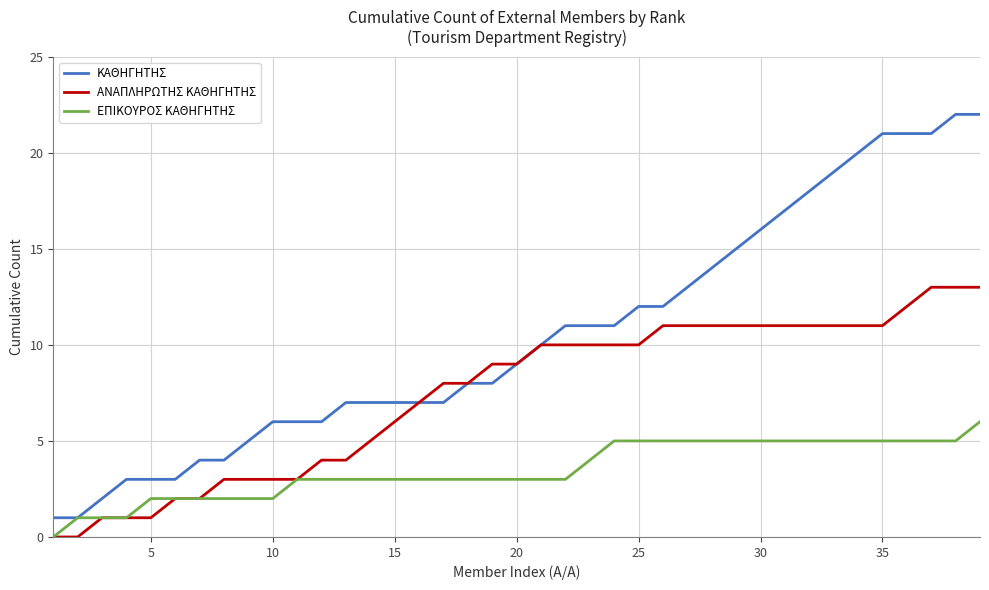

Reading left to right, transcribe all the data shown in this chart.

ΚΑΘΗΓΗΤΗΣ: 1	1	2	3	3	3	4	4	5	6	6	6	7	7	7	7	7	8	8	9	10	11	11	11	12	12	13	14	15	16	17	18	19	20	21	21	21	22	22
ΑΝΑΠΛΗΡΩΤΗΣ ΚΑΘΗΓΗΤΗΣ: 0	0	1	1	1	2	2	3	3	3	3	4	4	5	6	7	8	8	9	9	10	10	10	10	10	11	11	11	11	11	11	11	11	11	11	12	13	13	13
ΕΠΙΚΟΥΡΟΣ ΚΑΘΗΓΗΤΗΣ: 0	1	1	1	2	2	2	2	2	2	3	3	3	3	3	3	3	3	3	3	3	3	4	5	5	5	5	5	5	5	5	5	5	5	5	5	5	5	6